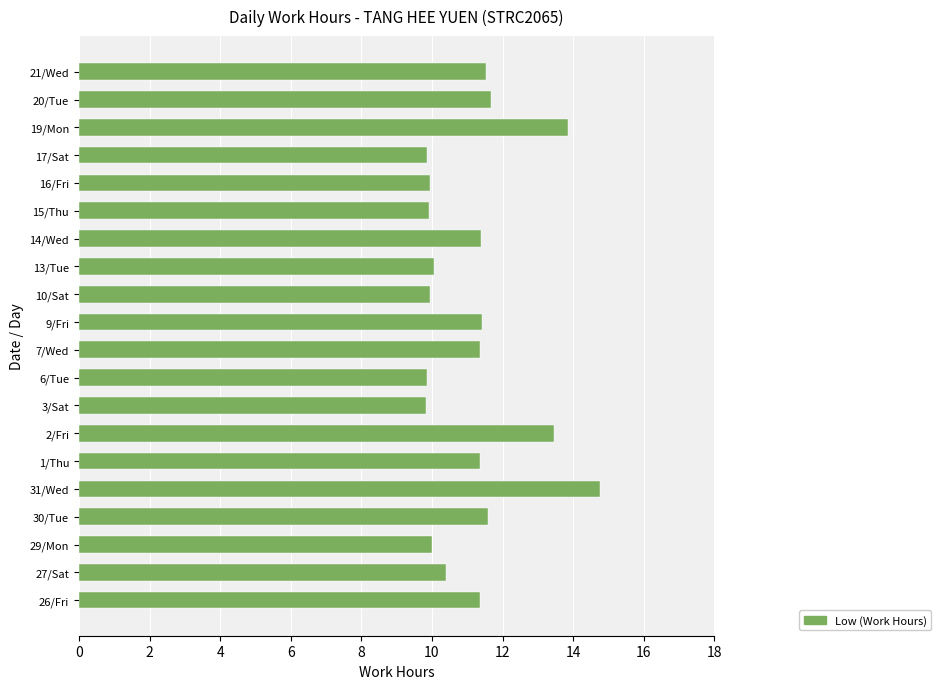

Approximately how many times larger is the value at 20/Tue compared to 2/Fri?

0.9